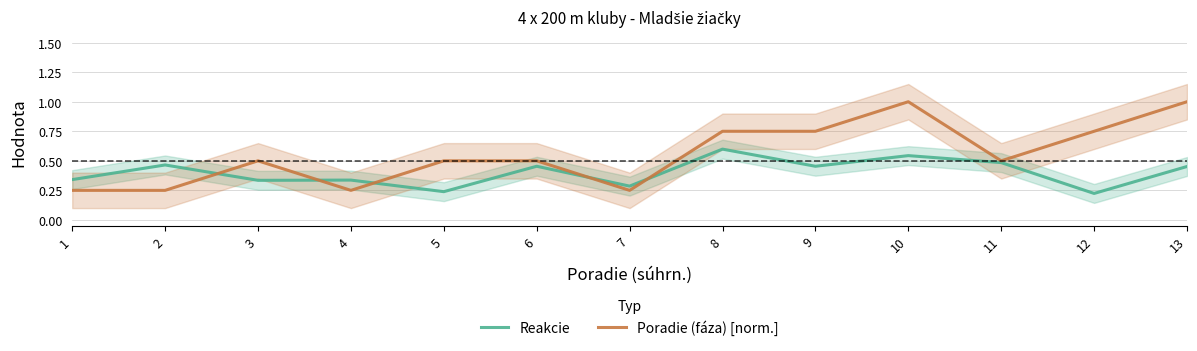

At which label does Poradie (fáza) [norm.] reach its minimum?

1